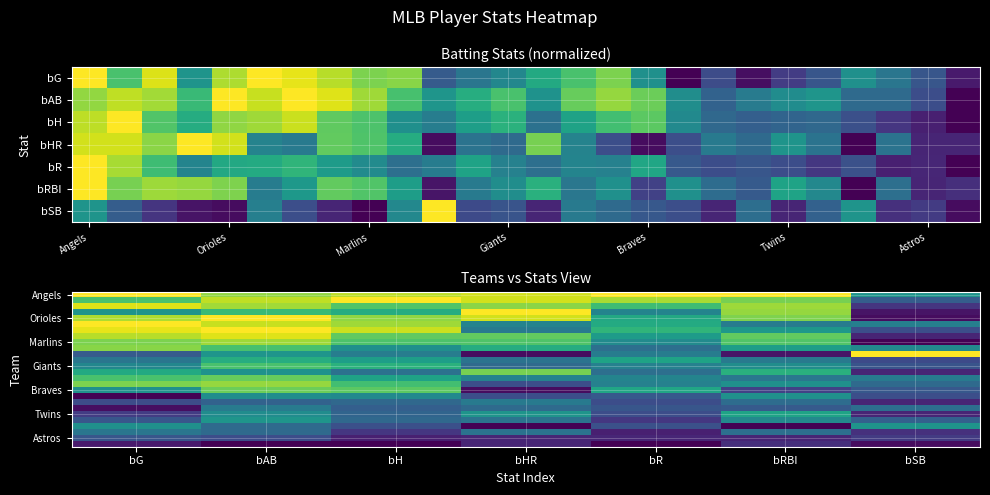

At which category is the sum across all series the highest?

bAB